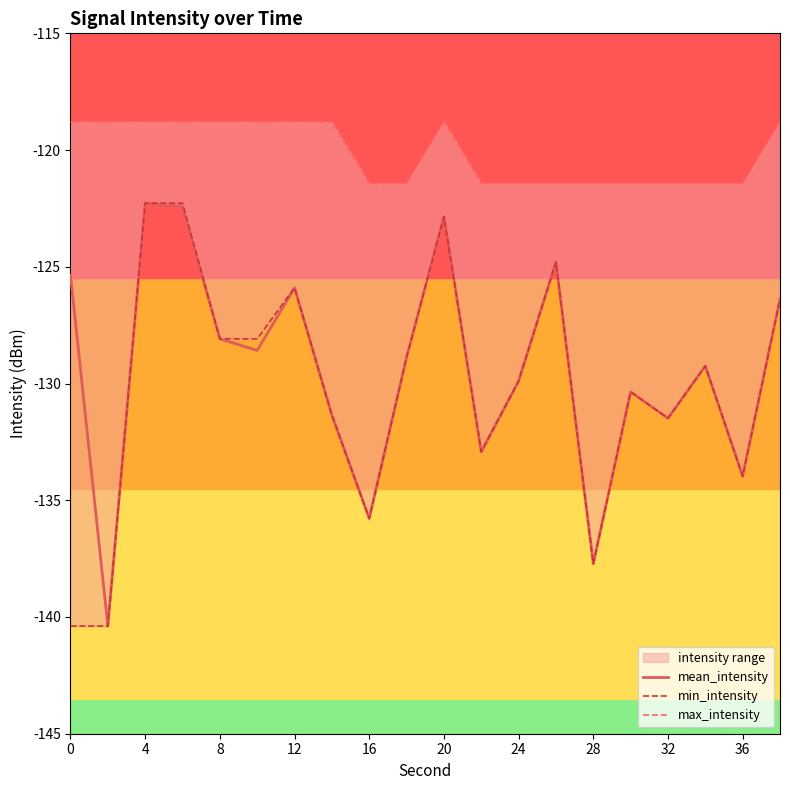

Is it true that mean_intensity equals -186.2 at 24?

False